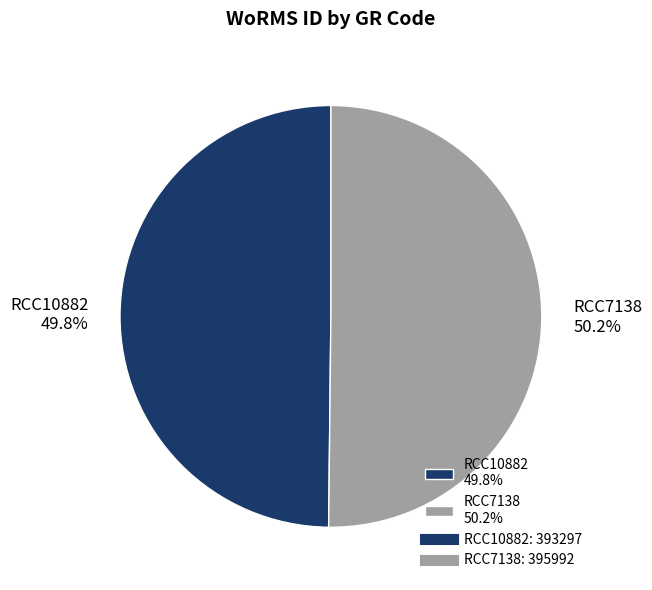

To the nearest percent, what percentage of the pie is RCC10882?

50%